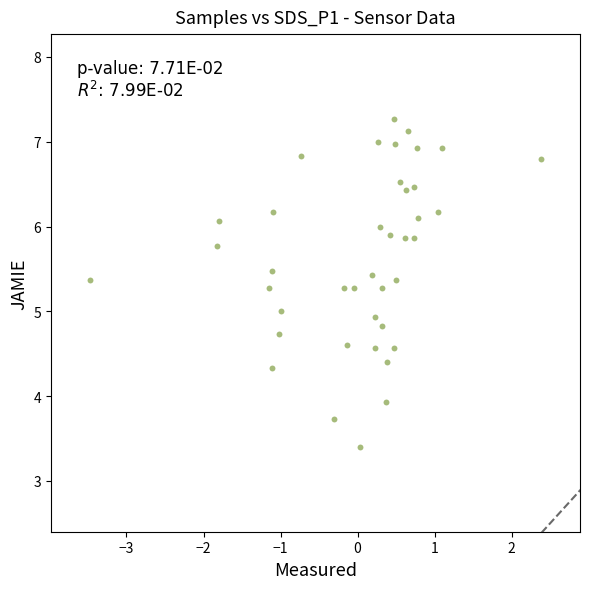

What is the range of X values (max minus min)?

5.9